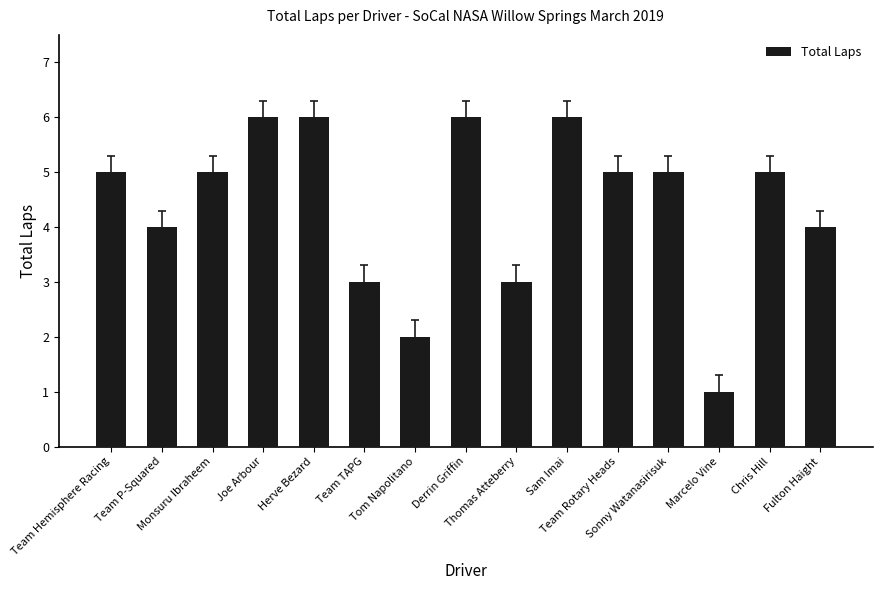

Count the values in the range 3 to 6.

13